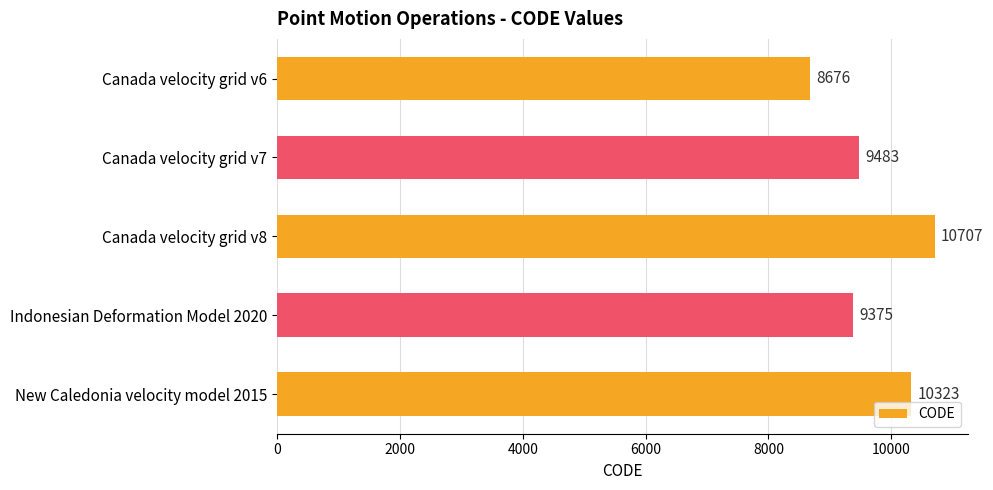

What is the difference between the maximum and minimum values?

2031